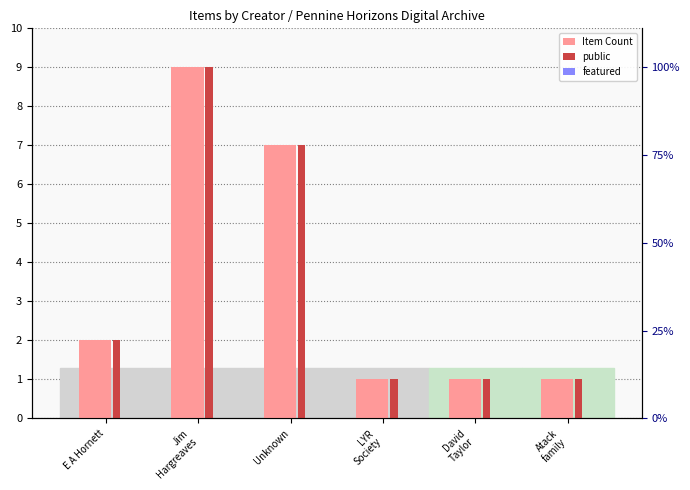

Count the number of data series in this chart.

3